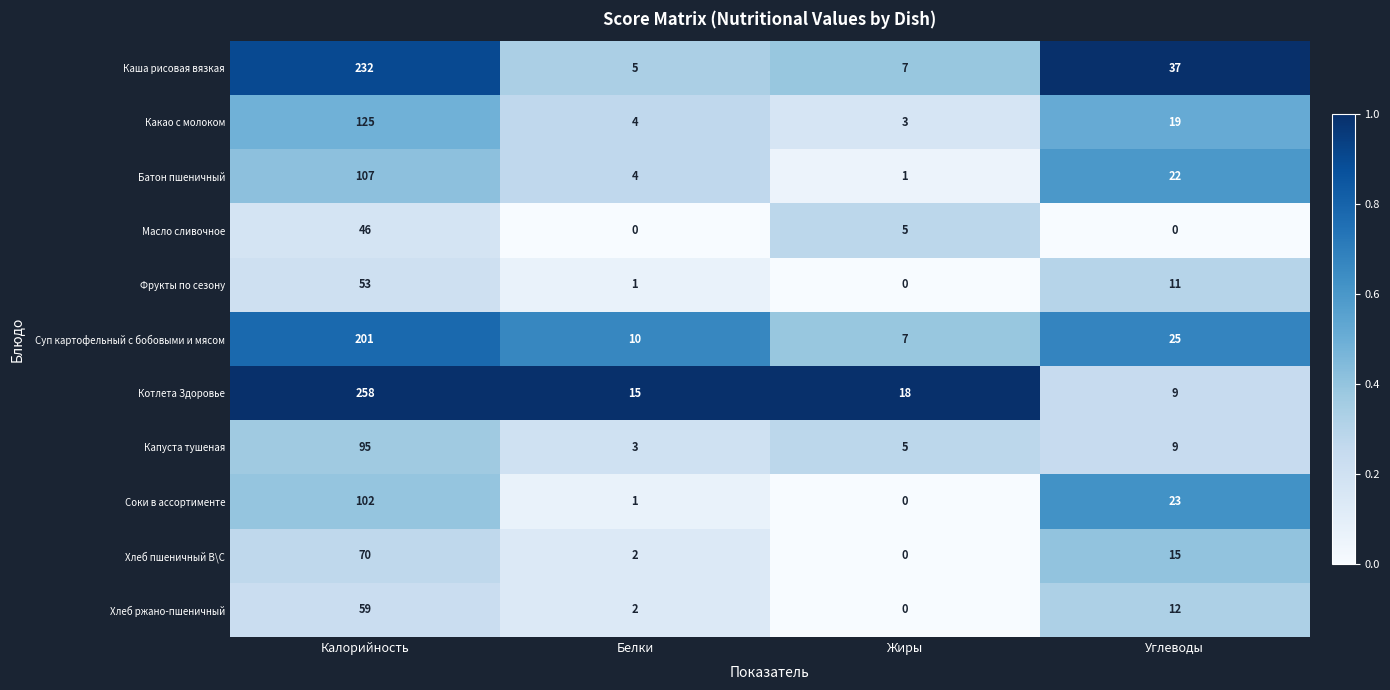

What is the maximum value for Какао с молоком?

125